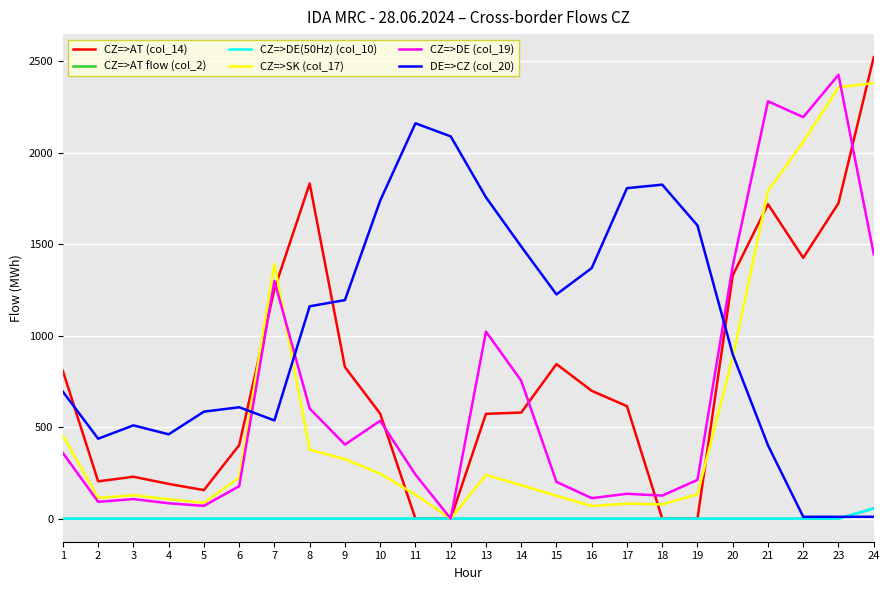

True or false: DE=>CZ (col_20) has a value of 631.6 at 2.

False